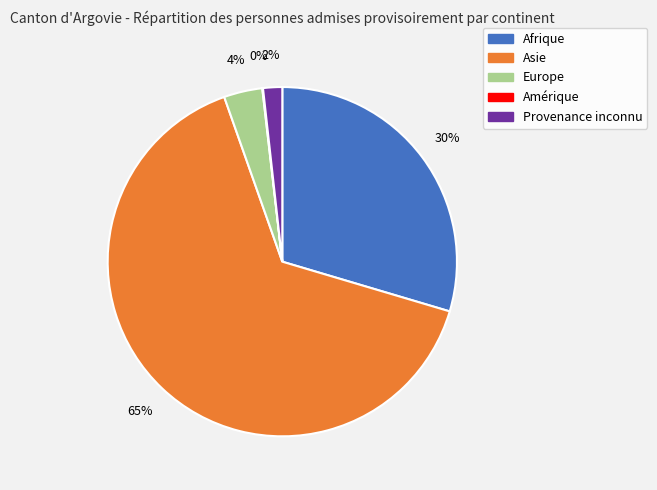

What is the largest slice in the pie chart?

Asie